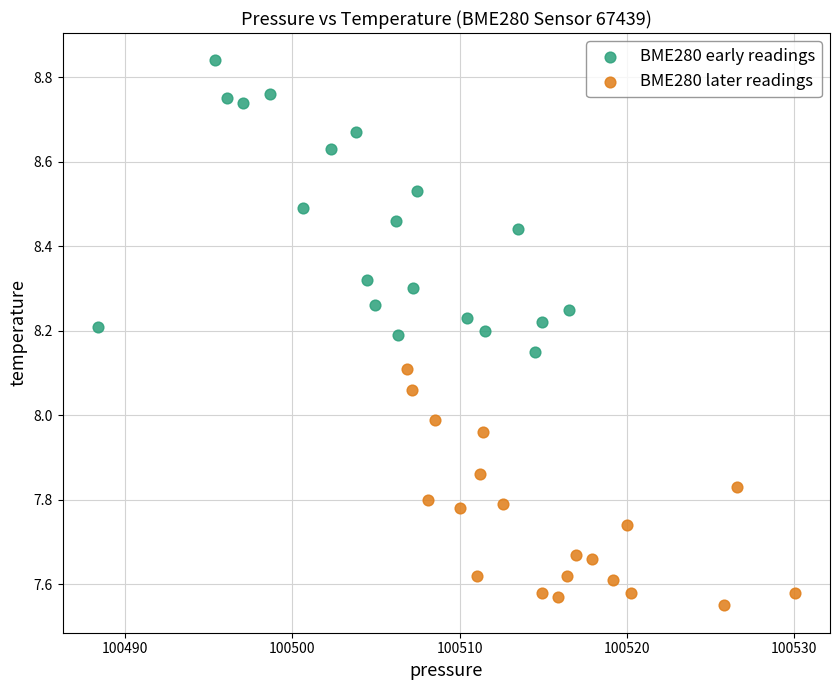

Which series contains the lowest Y value?

BME280 later readings